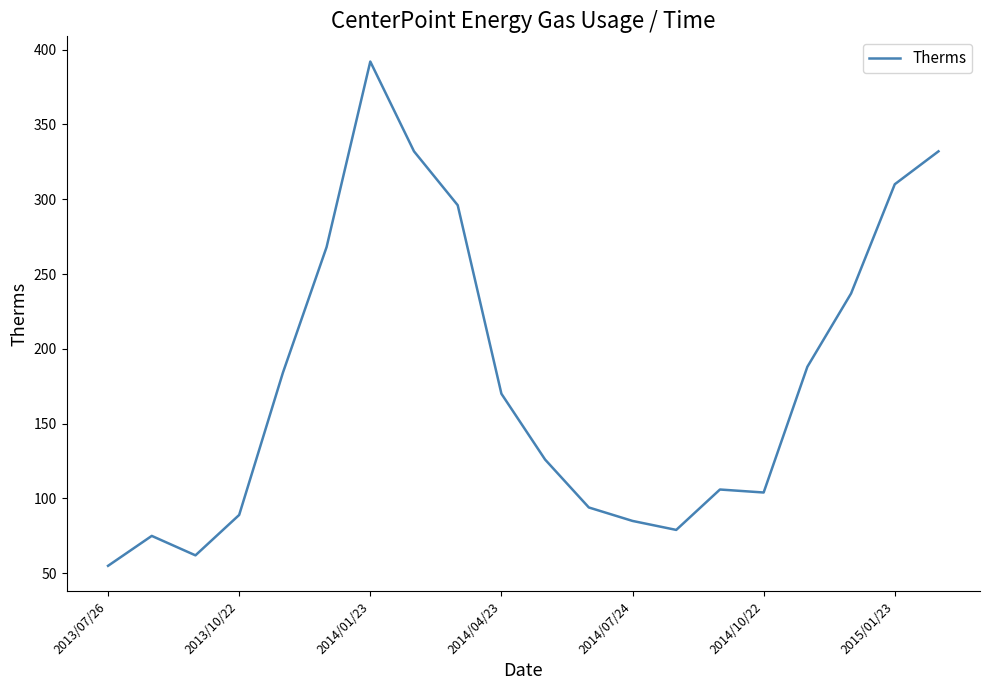

What is the difference between the maximum and minimum values?

337